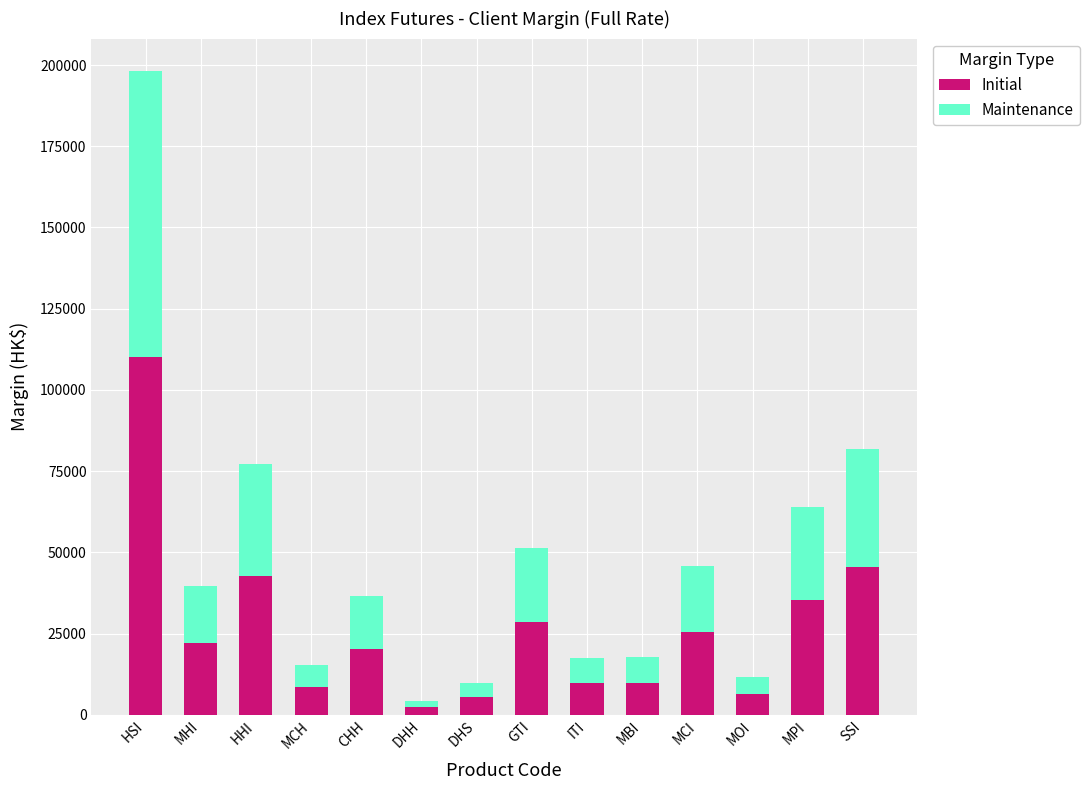

What value does the Initial series have at HHI?

42892